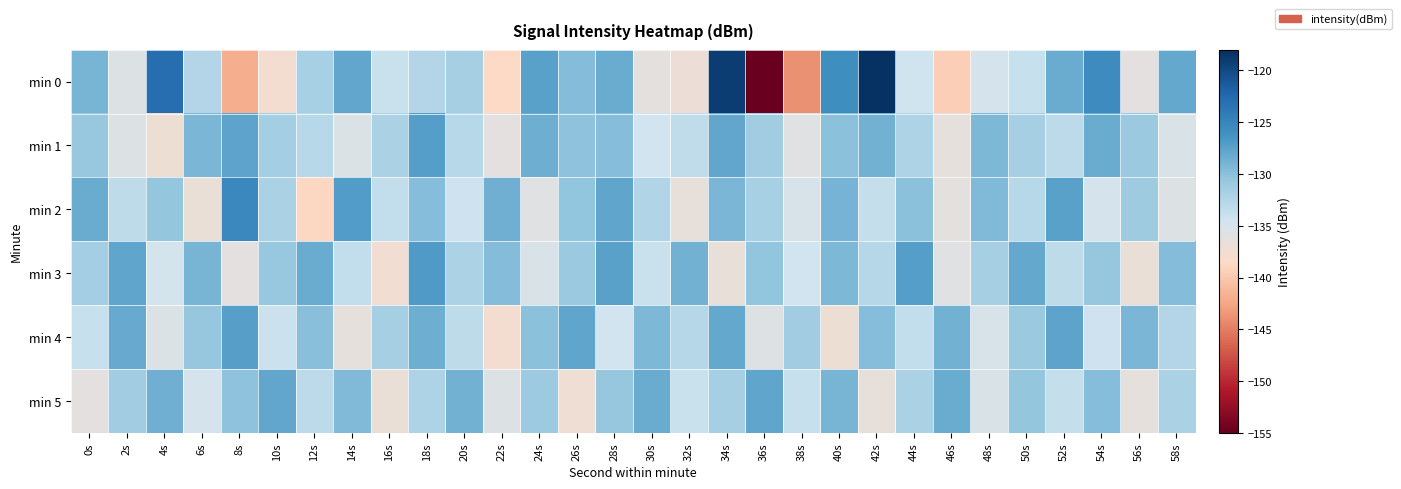

Rank the series at 40s from lowest to highest value.

min 4, min 1, min 3, min 5, min 2, min 0